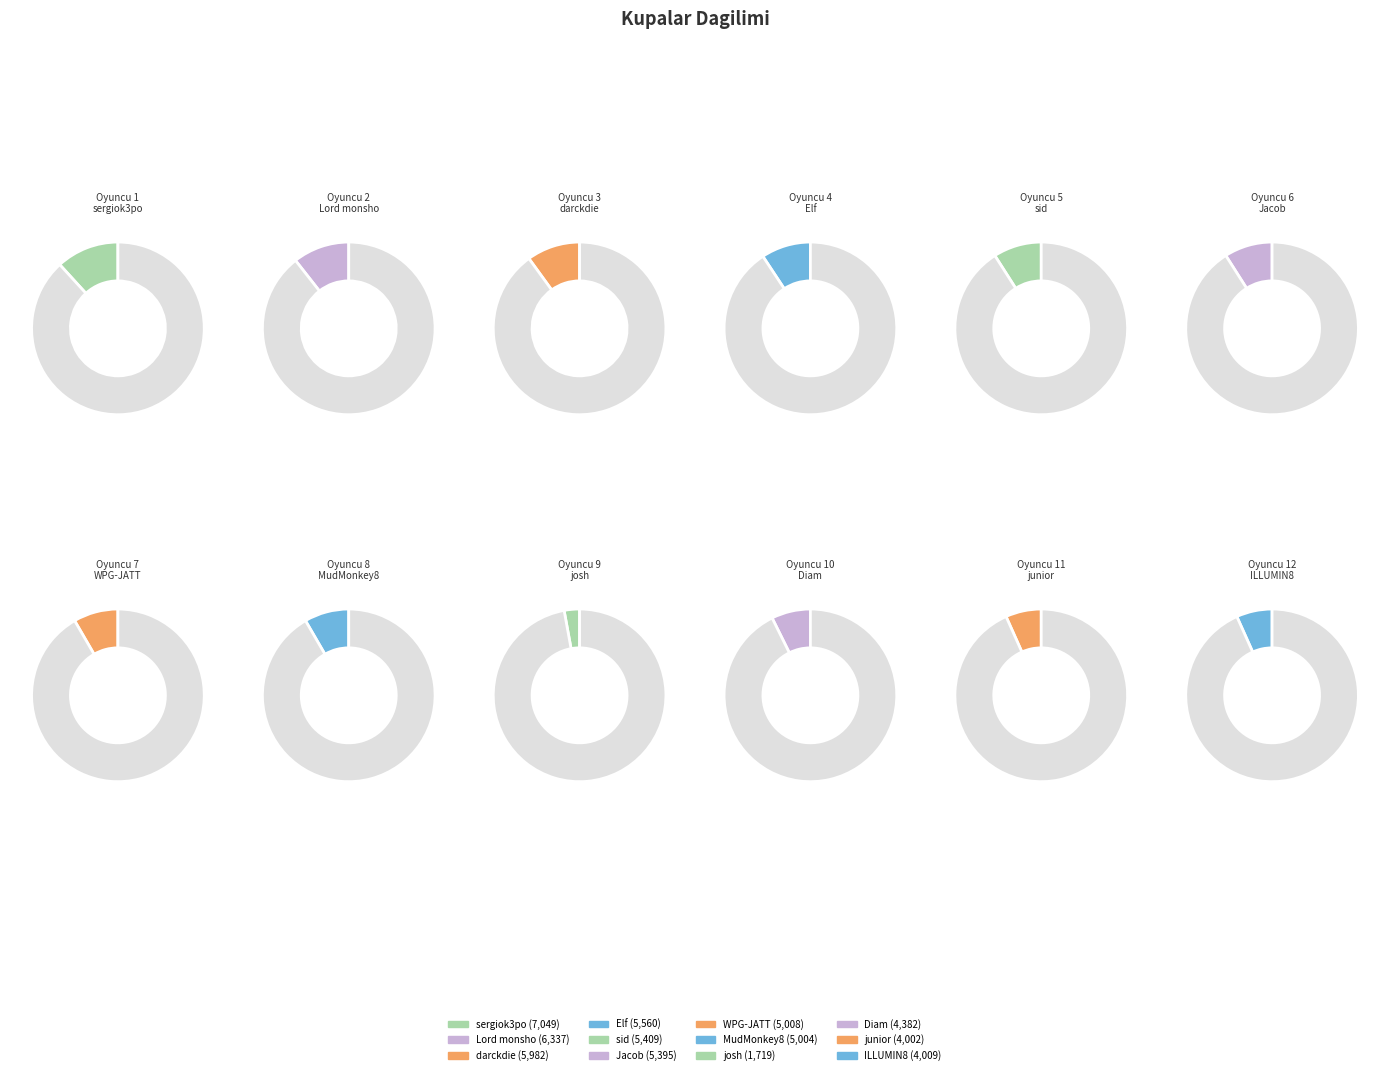

The 6 slice represents 9% of the pie. True or false?

True